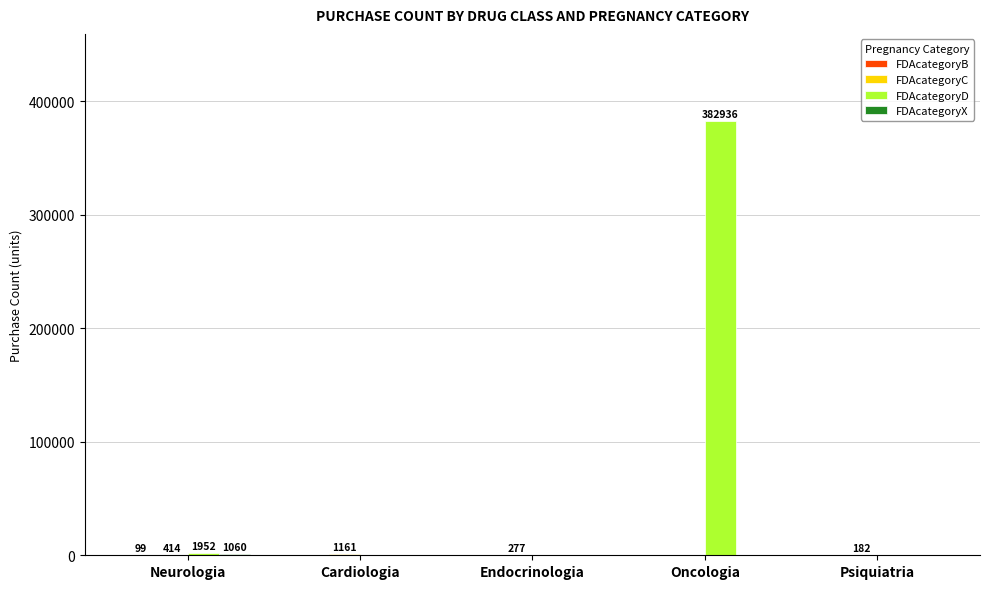

At which category is the sum across all series the highest?

Oncologia